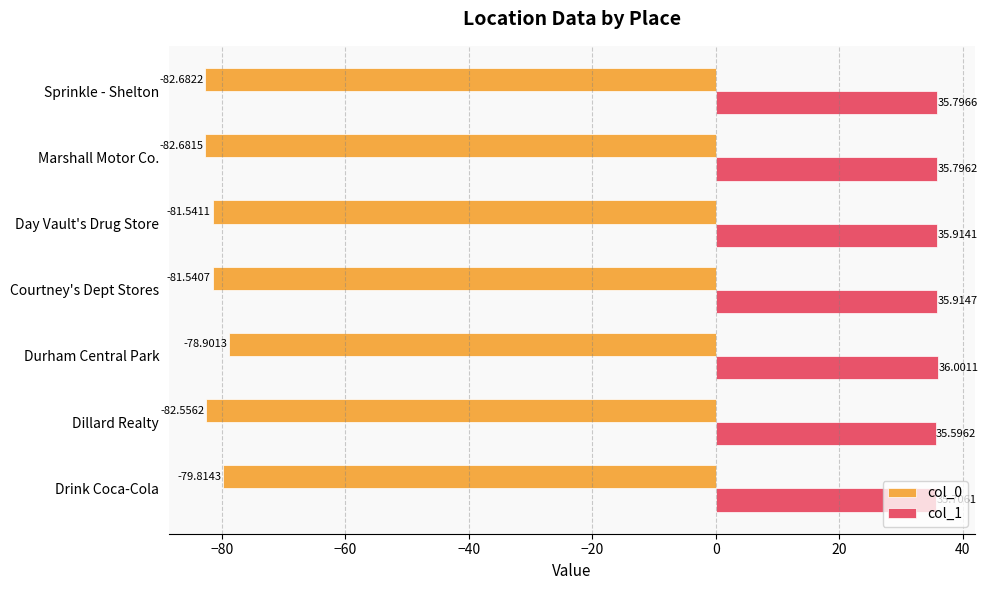

Rank the categories by col_0 value from highest to lowest.

Durham Central Park, Drink Coca-Cola, Courtney's Dept Stores, Day Vault's Drug Store, Dillard Realty, Marshall Motor Co., Sprinkle - Shelton